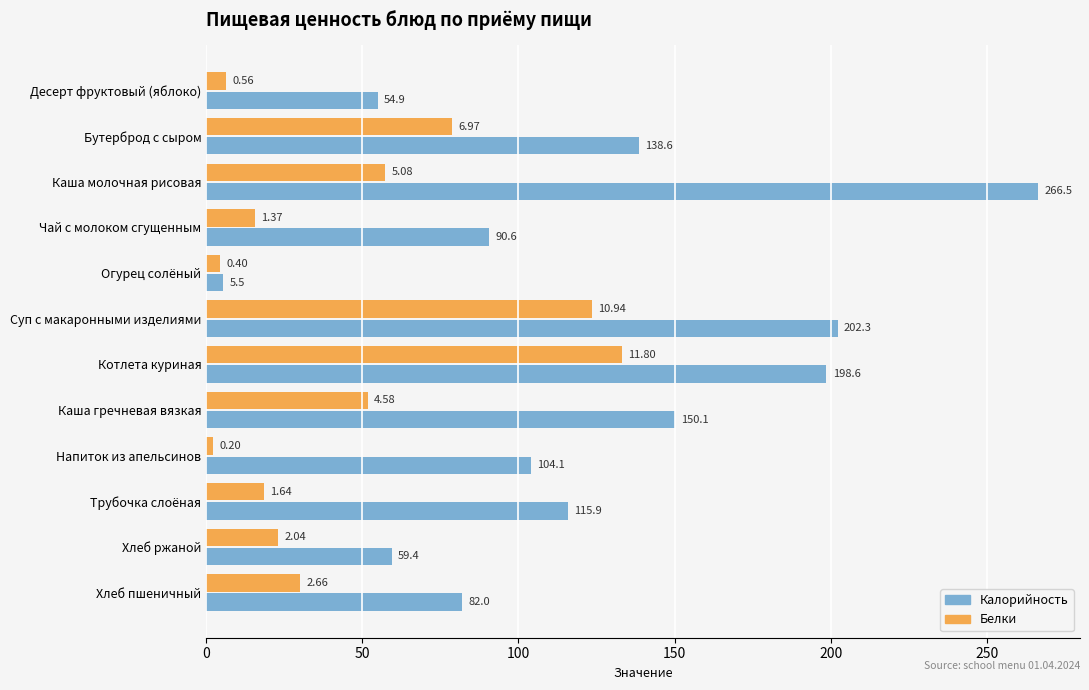

At which category is the sum across all series the highest?

Котлета куриная